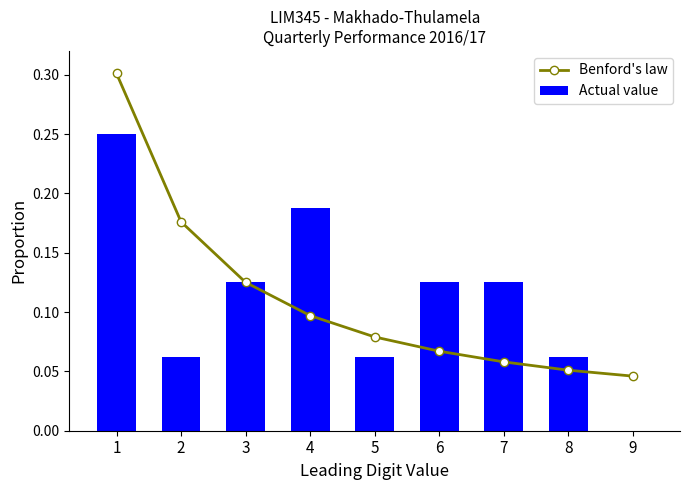

What is the total value across all series at 6?

0.2